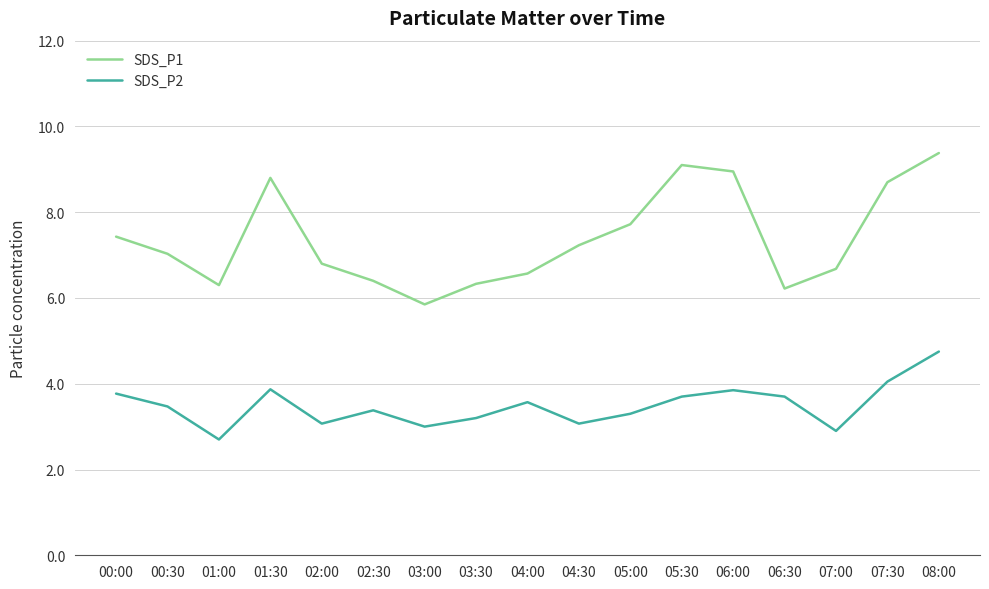

True or false: SDS_P2 and SDS_P1 cross at least once.

False